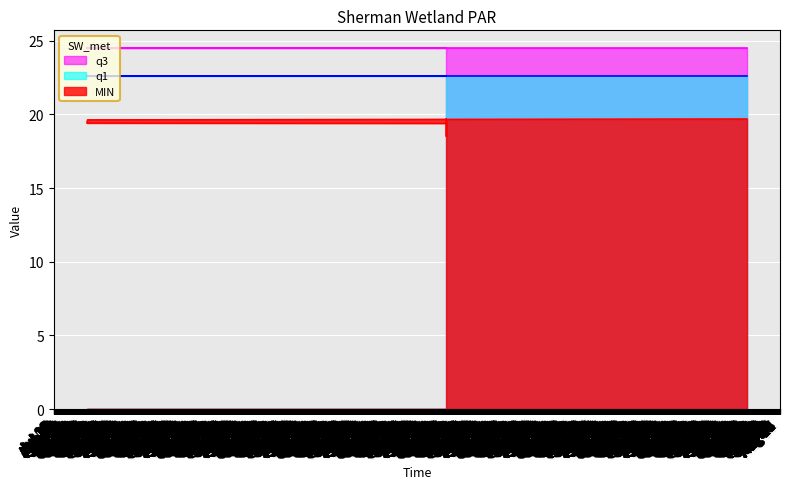

At which label is MIN closest to 19?

2017-01-24